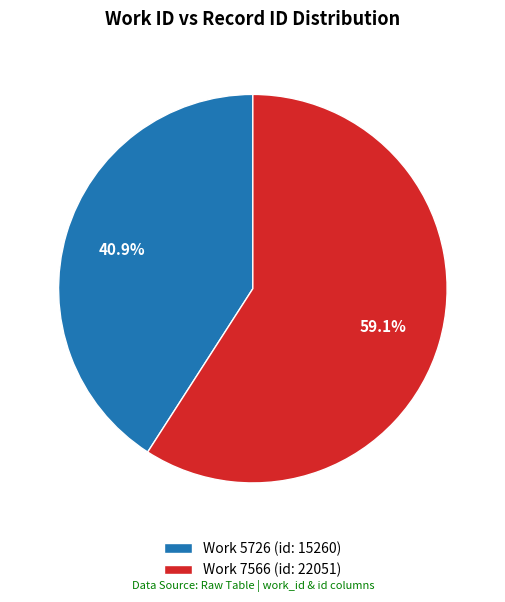

Which category accounts for the majority?

Work 7566 (id: 22051)